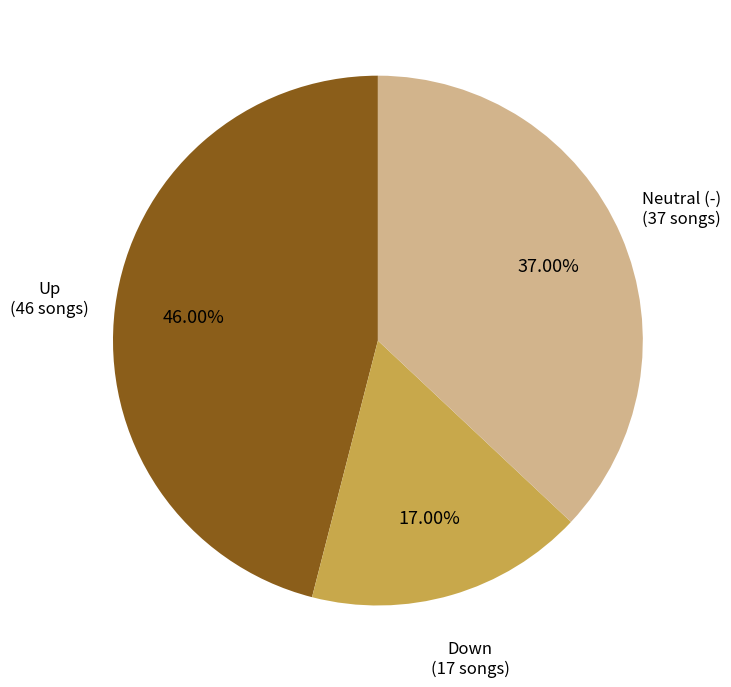

Is there any slice that represents more than half of the pie?

No